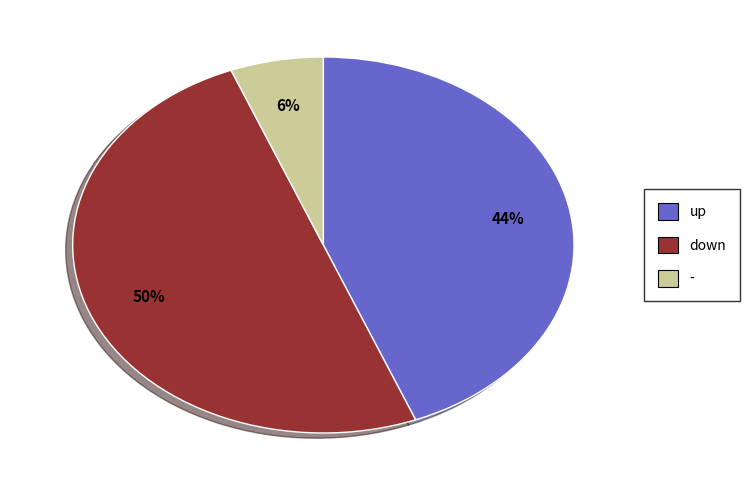

Does - account for over 50% of the chart?

No